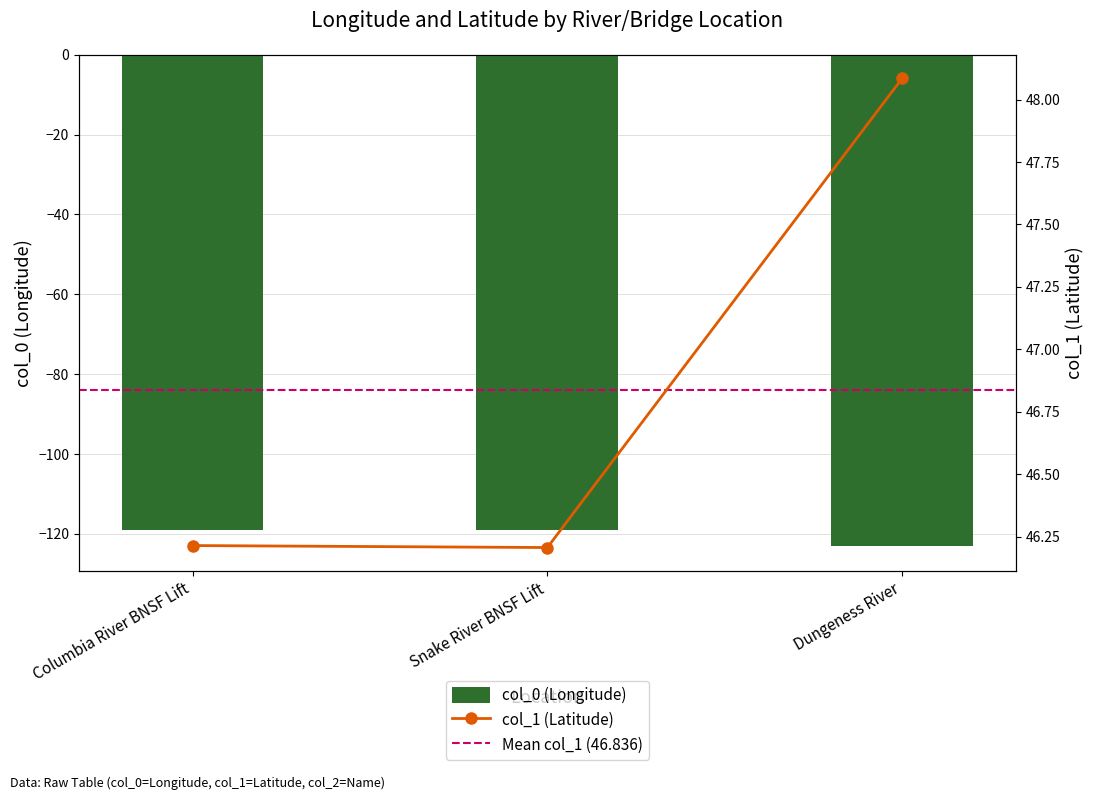

What is the label of the 3rd bar from the right?

Columbia River BNSF Lift